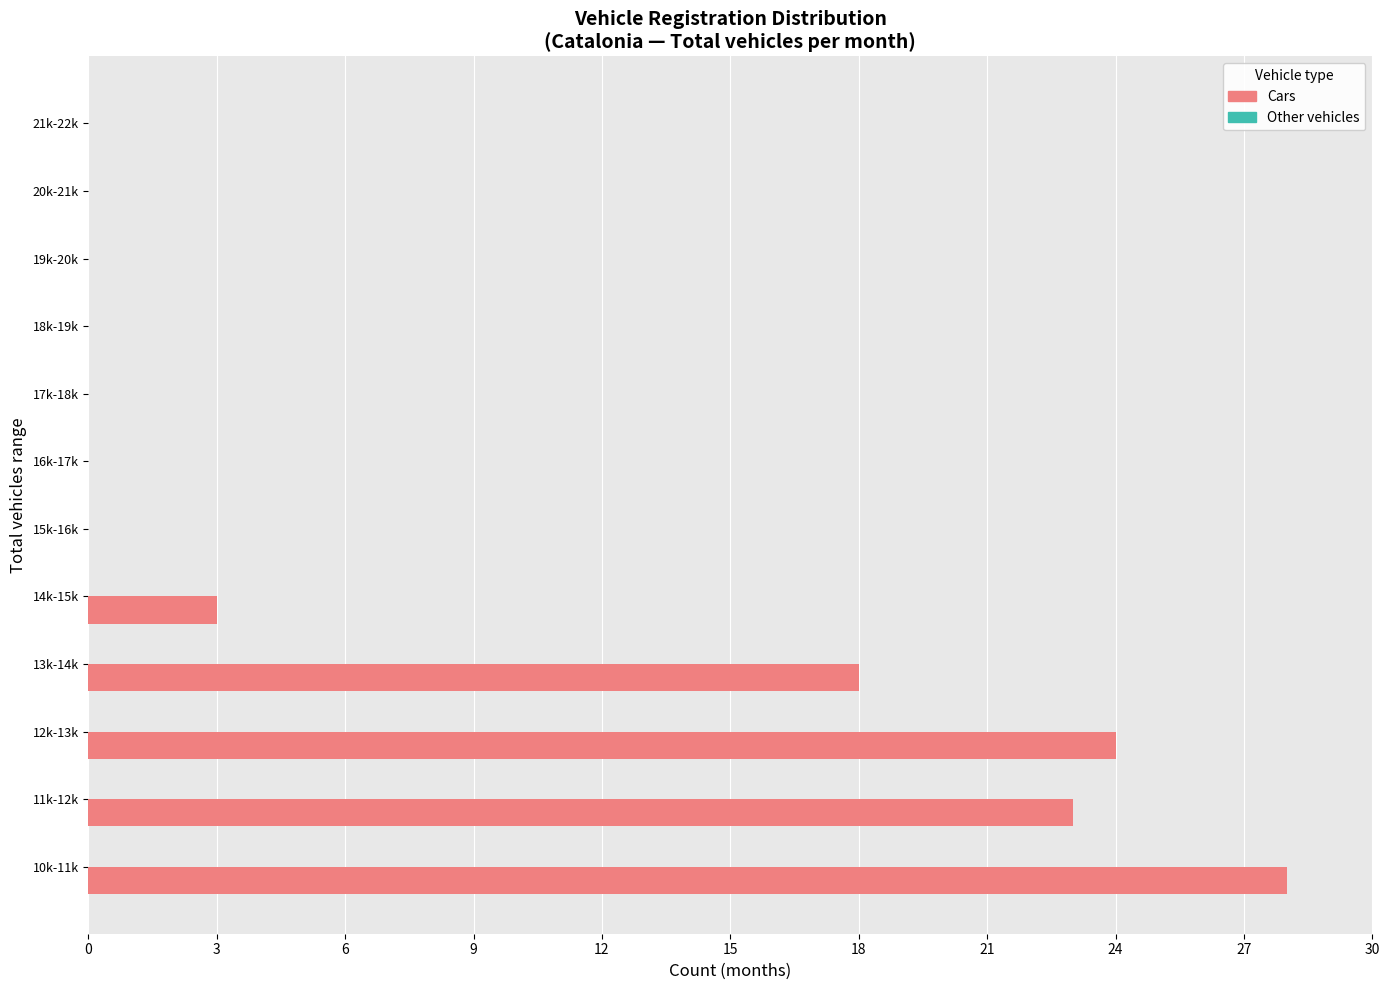

Reading bottom to top, extract all data points from this chart.

10k-11k=28	11k-12k=23	12k-13k=24	13k-14k=18	14k-15k=3	15k-16k=0	16k-17k=0	17k-18k=0	18k-19k=0	19k-20k=0	20k-21k=0	21k-22k=0